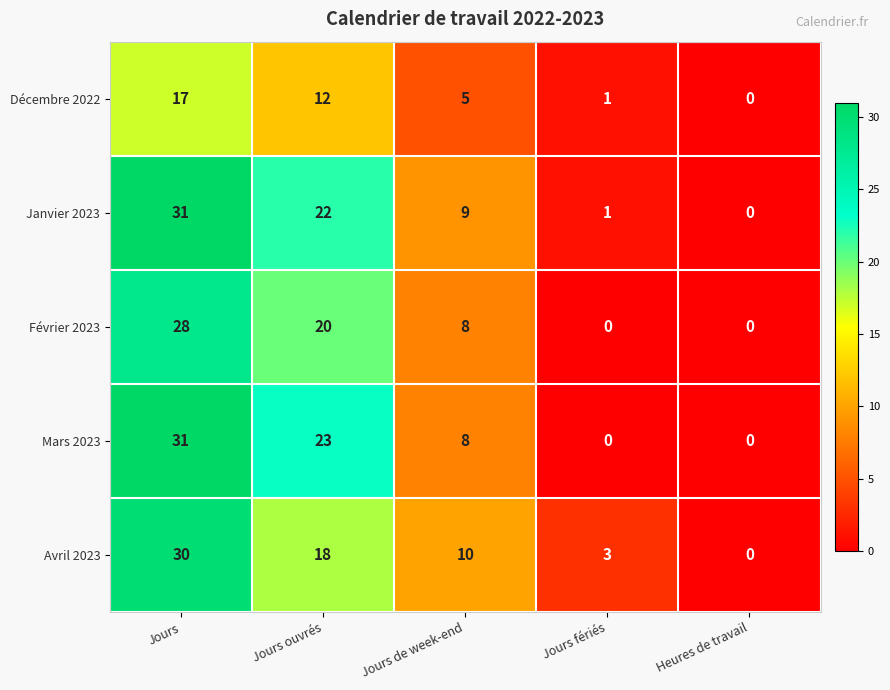

How many series are shown in this chart?

5